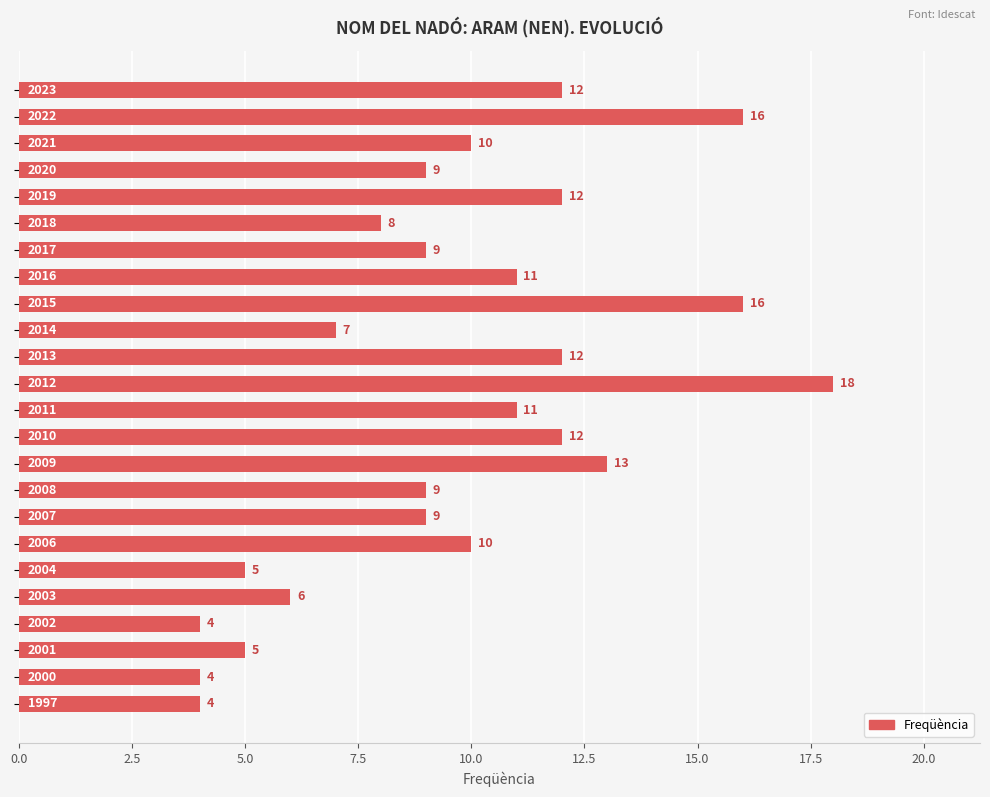

Reading top to bottom, extract all data points from this chart.

12	16	10	9	12	8	9	11	16	7	12	18	11	12	13	9	9	10	5	6	4	5	4	4